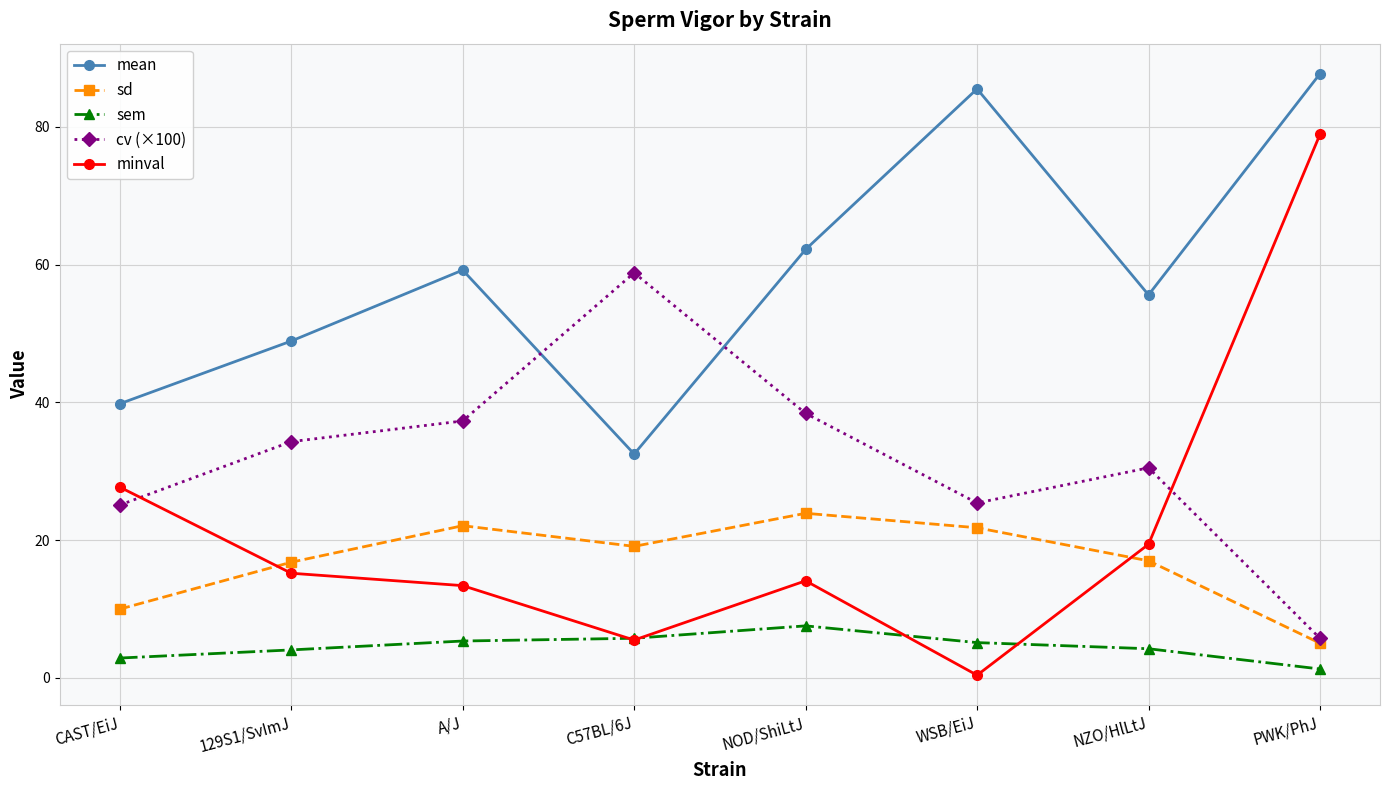

True or false: minval has more than 2 points higher than both neighbors.

False